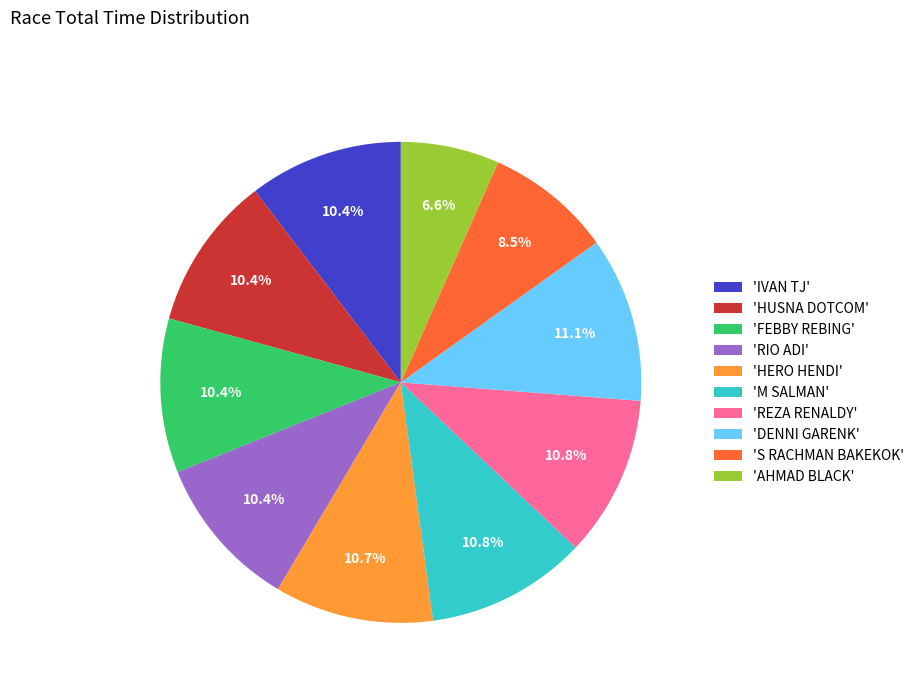

What percentage is NOT represented by 'HUSNA DOTCOM'?

89.6%